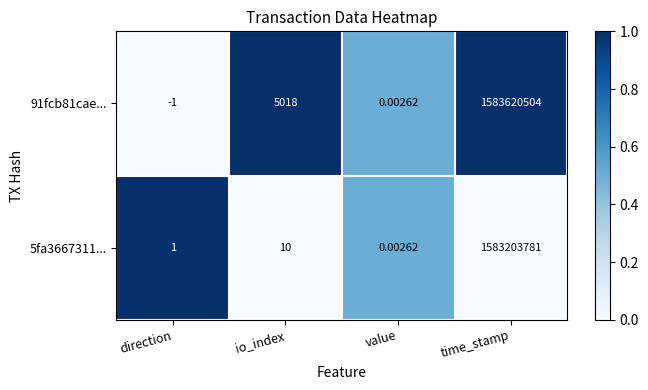

What is the difference between the highest and lowest values at direction?

2.0